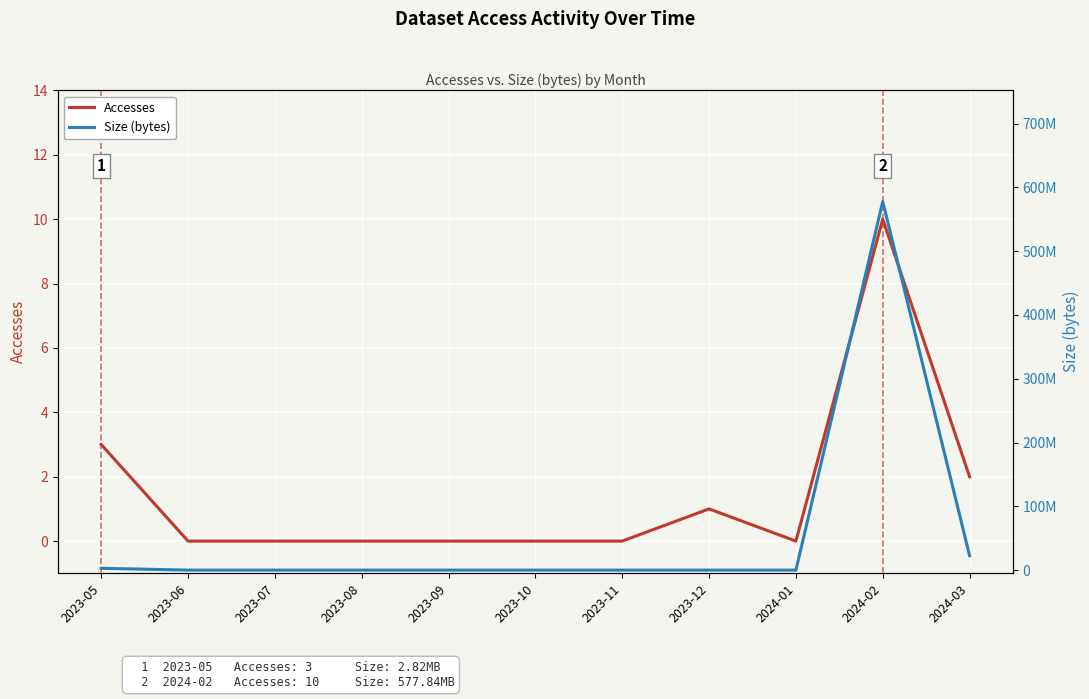

What is the label of the 1st point from the right?

2024-03